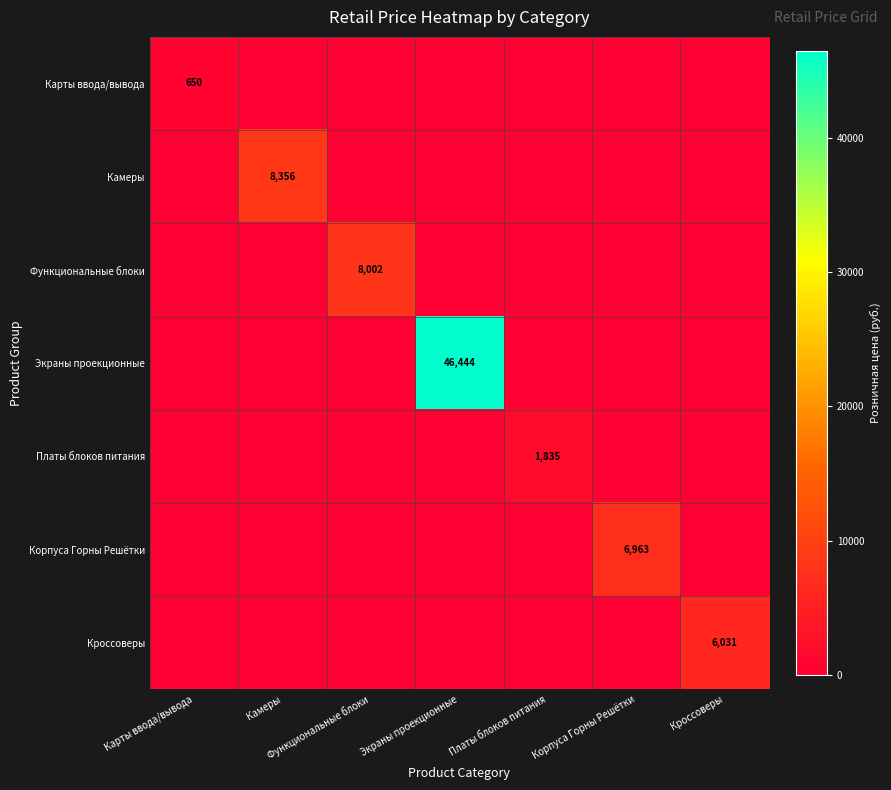

The Карты ввода/вывода series shows 650 at Карты ввода/вывода. True or false?

True